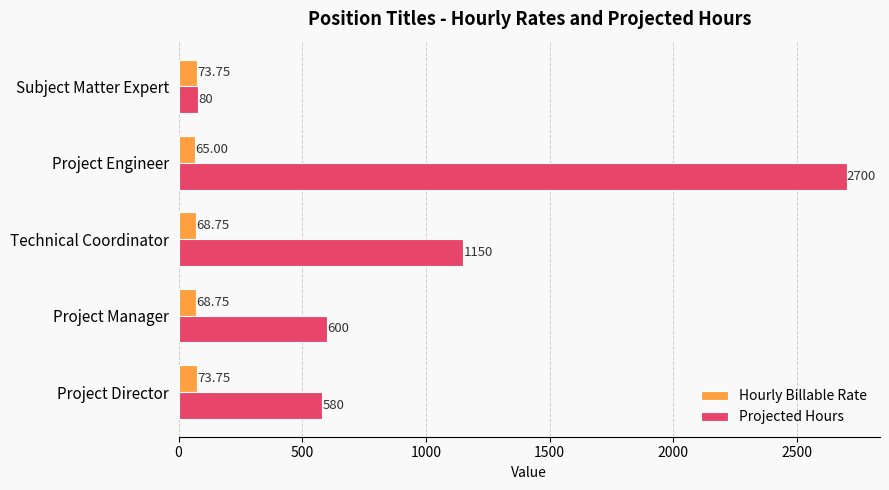

Rank the categories by Projected Hours value from lowest to highest.

Subject Matter Expert, Project Director, Project Manager, Technical Coordinator, Project Engineer